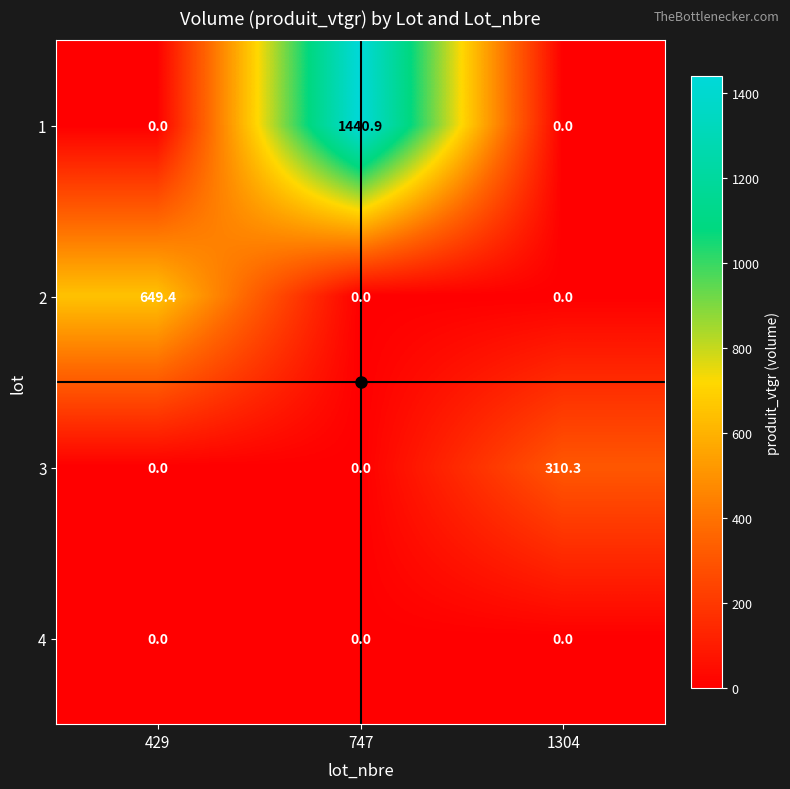

What is the spread (max minus min) of values at 747?

1440.9